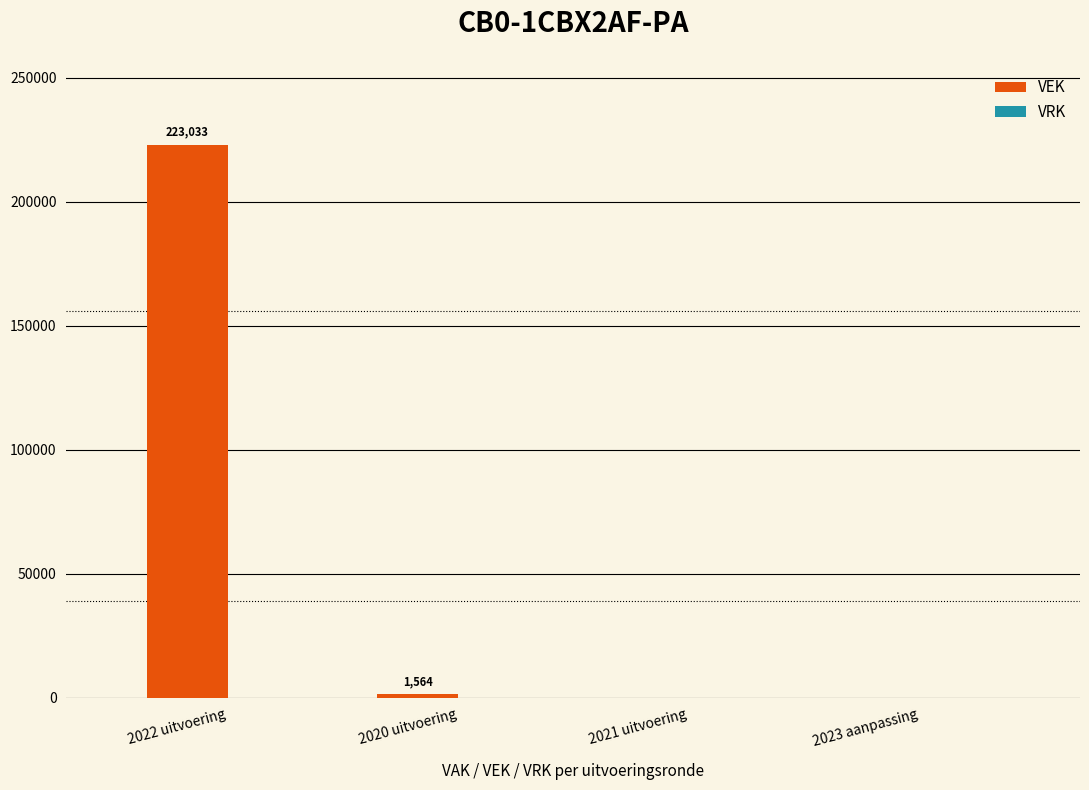

How many categories are shown in the chart?

4